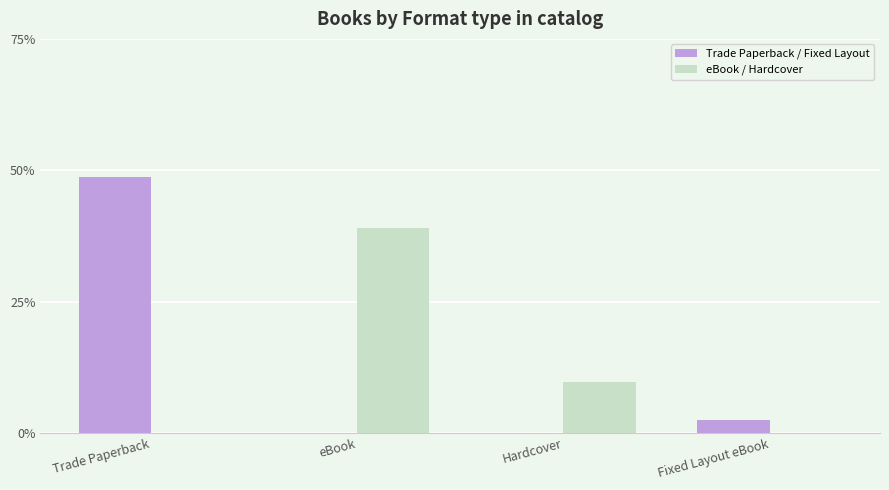

What is the spread (max minus min) of values at Trade Paperback?

48.8